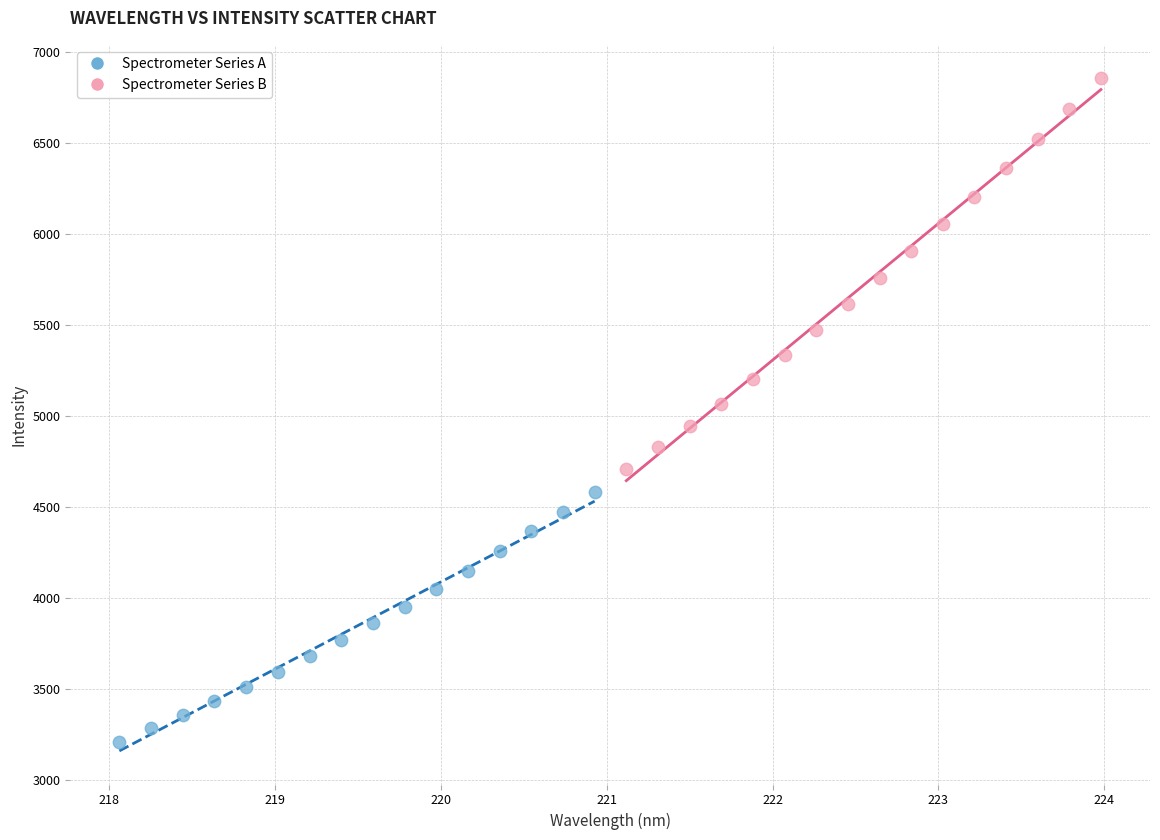

Which series contains the lowest Y value?

Spectrometer Series A